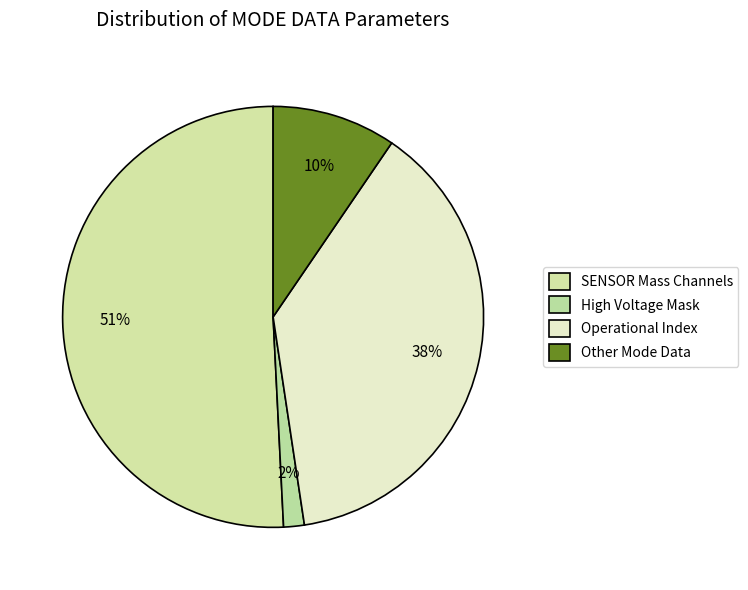

What percentage is the High Voltage Mask slice, to the nearest percent?

2%